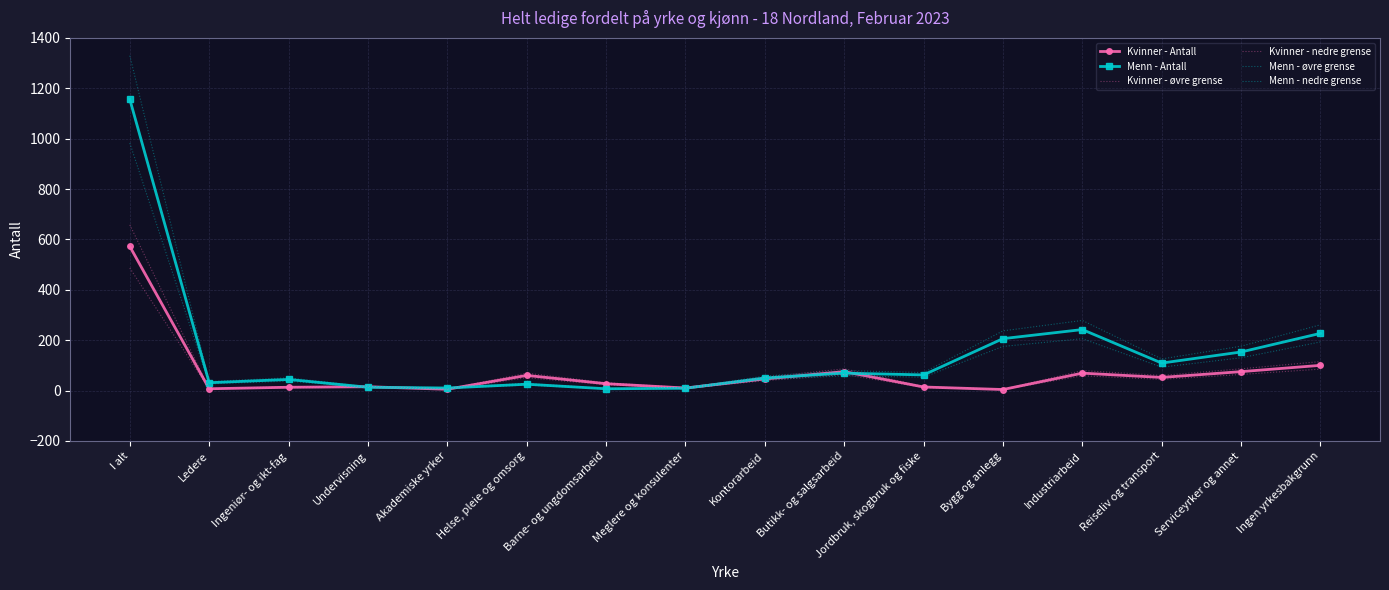

Reading right to left, extract all data points from this chart.

Kvinner - Antall: Ingen yrkesbakgrunn=100.0	Serviceyrker og annet=75.0	Reiseliv og transport=52.0	Industriarbeid=69.0	Bygg og anlegg=4.0	Jordbruk, skogbruk og fiske=14.0	Butikk- og salgsarbeid=75.0	Kontorarbeid=46.0	Meglere og konsulenter=10.0	Barne- og ungdomsarbeid=27.0	Helse, pleie og omsorg=60.0	Akademiske yrker=5.0	Undervisning=15.0	Ingeniør- og ikt-fag=13.0	Ledere=7.0	I alt=572.0
Menn - Antall: Ingen yrkesbakgrunn=227.0	Serviceyrker og annet=153.0	Reiseliv og transport=109.0	Industriarbeid=242.0	Bygg og anlegg=206.0	Jordbruk, skogbruk og fiske=62.0	Butikk- og salgsarbeid=69.0	Kontorarbeid=50.0	Meglere og konsulenter=9.0	Barne- og ungdomsarbeid=7.0	Helse, pleie og omsorg=25.0	Akademiske yrker=10.0	Undervisning=13.0	Ingeniør- og ikt-fag=44.0	Ledere=31.0	I alt=1156.0
Kvinner - øvre grense: Ingen yrkesbakgrunn=115.0	Serviceyrker og annet=86.2	Reiseliv og transport=59.8	Industriarbeid=79.3	Bygg og anlegg=4.6	Jordbruk, skogbruk og fiske=16.1	Butikk- og salgsarbeid=86.2	Kontorarbeid=52.9	Meglere og konsulenter=11.5	Barne- og ungdomsarbeid=31.0	Helse, pleie og omsorg=69.0	Akademiske yrker=5.8	Undervisning=17.2	Ingeniør- og ikt-fag=14.9	Ledere=8.0	I alt=657.8
Kvinner - nedre grense: Ingen yrkesbakgrunn=85.0	Serviceyrker og annet=63.8	Reiseliv og transport=44.2	Industriarbeid=58.6	Bygg og anlegg=3.4	Jordbruk, skogbruk og fiske=11.9	Butikk- og salgsarbeid=63.8	Kontorarbeid=39.1	Meglere og konsulenter=8.5	Barne- og ungdomsarbeid=22.9	Helse, pleie og omsorg=51.0	Akademiske yrker=4.2	Undervisning=12.8	Ingeniør- og ikt-fag=11.0	Ledere=6.0	I alt=486.2
Menn - øvre grense: Ingen yrkesbakgrunn=261.0	Serviceyrker og annet=175.9	Reiseliv og transport=125.3	Industriarbeid=278.3	Bygg og anlegg=236.9	Jordbruk, skogbruk og fiske=71.3	Butikk- og salgsarbeid=79.3	Kontorarbeid=57.5	Meglere og konsulenter=10.3	Barne- og ungdomsarbeid=8.0	Helse, pleie og omsorg=28.7	Akademiske yrker=11.5	Undervisning=14.9	Ingeniør- og ikt-fag=50.6	Ledere=35.6	I alt=1329.4
Menn - nedre grense: Ingen yrkesbakgrunn=192.9	Serviceyrker og annet=130.0	Reiseliv og transport=92.6	Industriarbeid=205.7	Bygg og anlegg=175.1	Jordbruk, skogbruk og fiske=52.7	Butikk- og salgsarbeid=58.6	Kontorarbeid=42.5	Meglere og konsulenter=7.6	Barne- og ungdomsarbeid=6.0	Helse, pleie og omsorg=21.2	Akademiske yrker=8.5	Undervisning=11.0	Ingeniør- og ikt-fag=37.4	Ledere=26.3	I alt=982.6